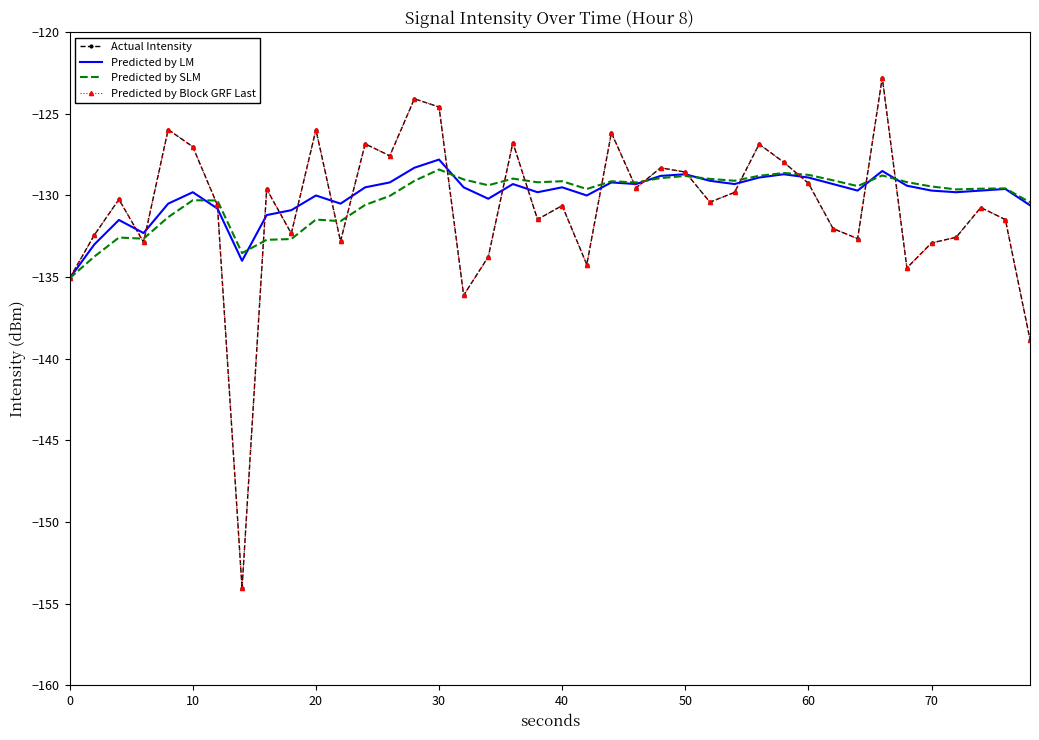

How many data points in Predicted by SLM are above -129?

9